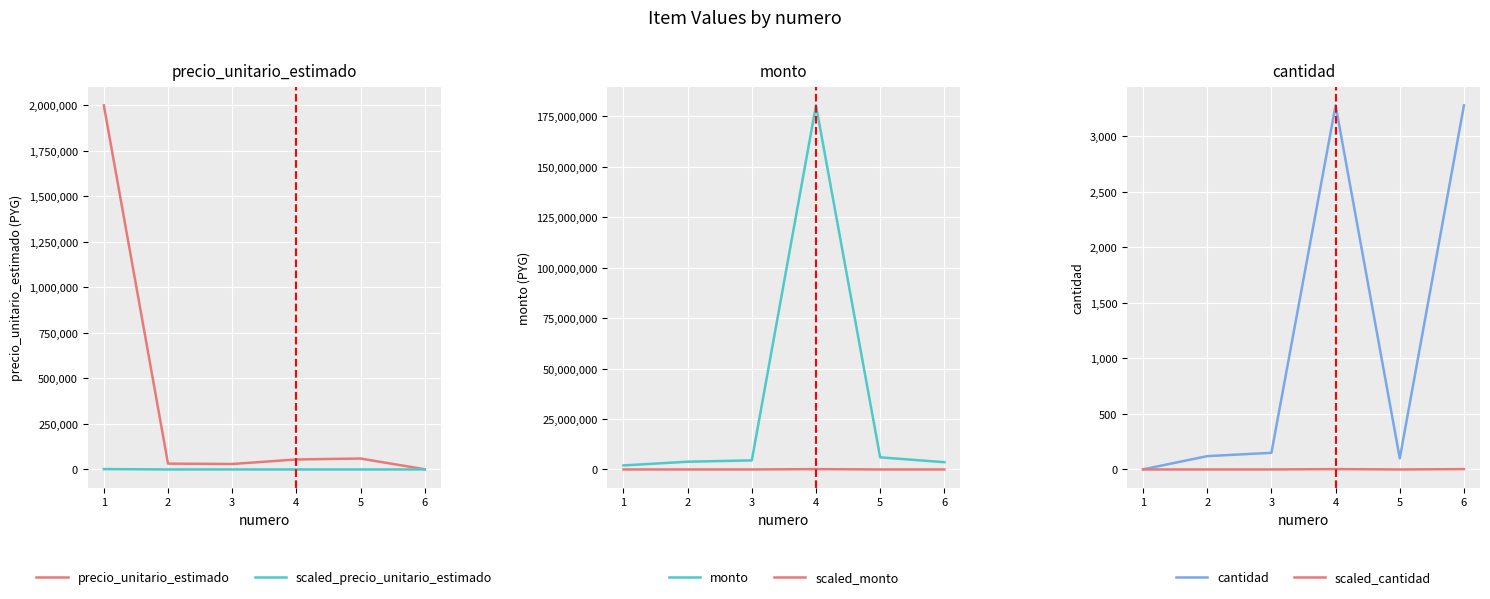

What is the value of the precio_unitario_estimado point at the 3rd from the left?

30000.0